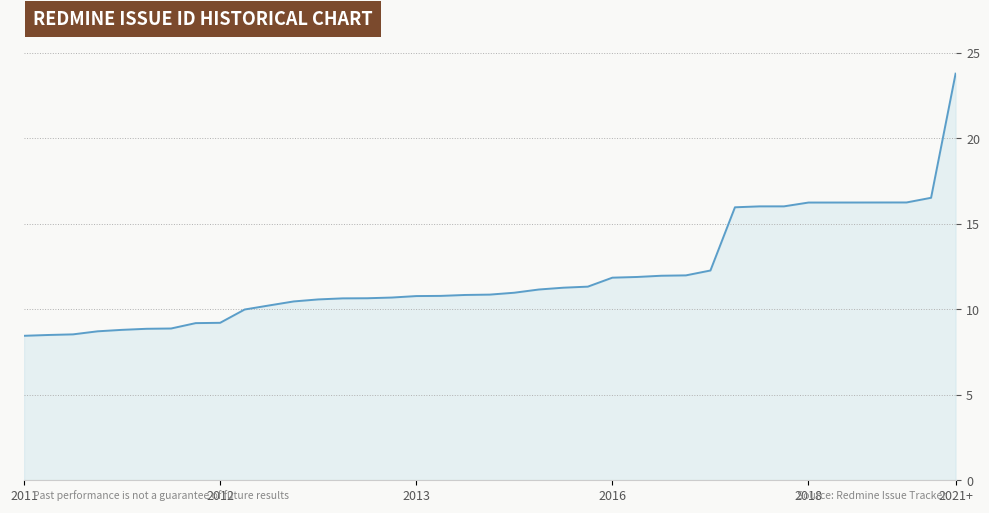

What is the smallest value displayed?

8.5